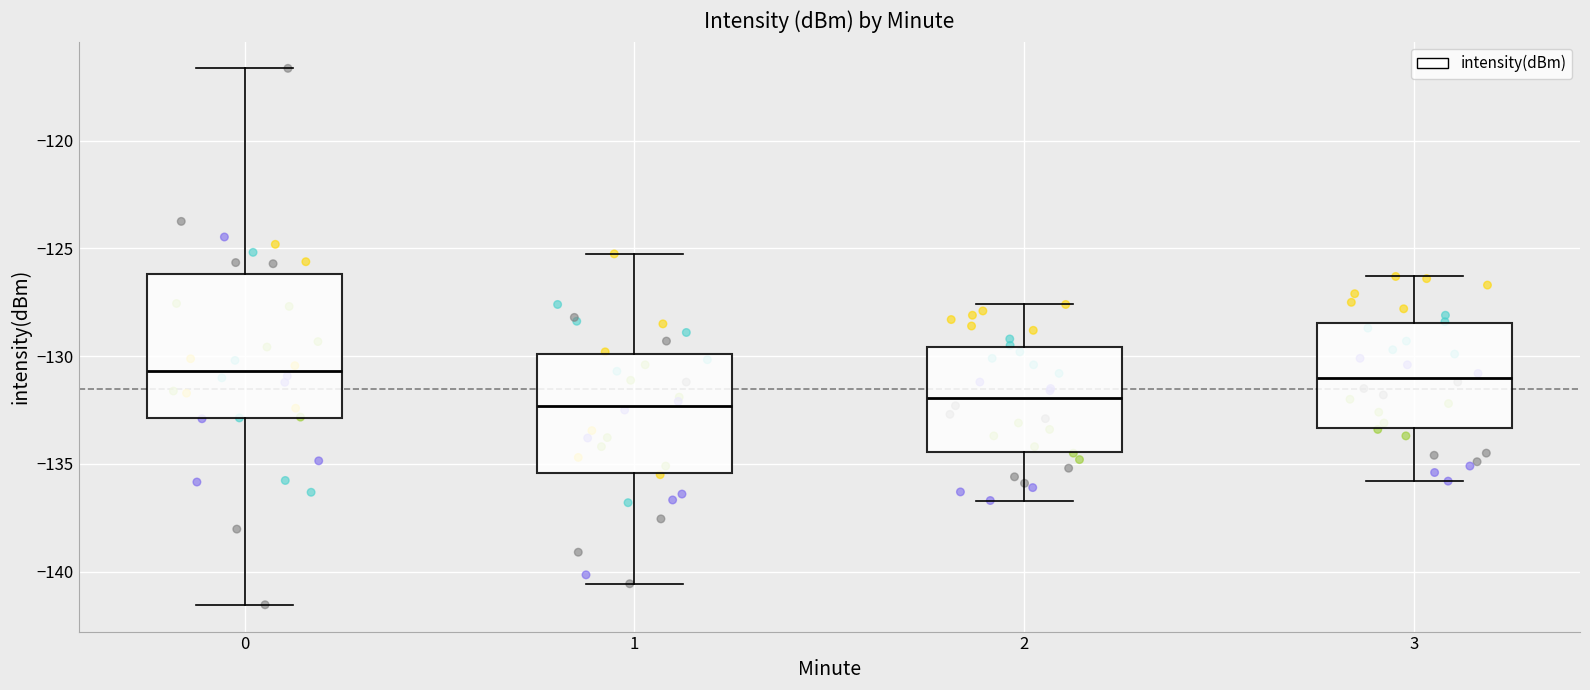

Reading left to right, transcribe this box plot: for each box, give where its median line is, the range the box spans, and where its two whiskers end, as read against the y-axis. The values are not printed on the chart, so give them approximately, as read against the axis.

0: median -130.5, box -133.0 to -126.0, whiskers -141.5 to -116.5
1: median -132.5, box -135.5 to -130.0, whiskers -140.5 to -125.5
2: median -132.0, box -134.5 to -129.5, whiskers -136.5 to -127.5
3: median -131.0, box -133.5 to -128.5, whiskers -136.0 to -126.5